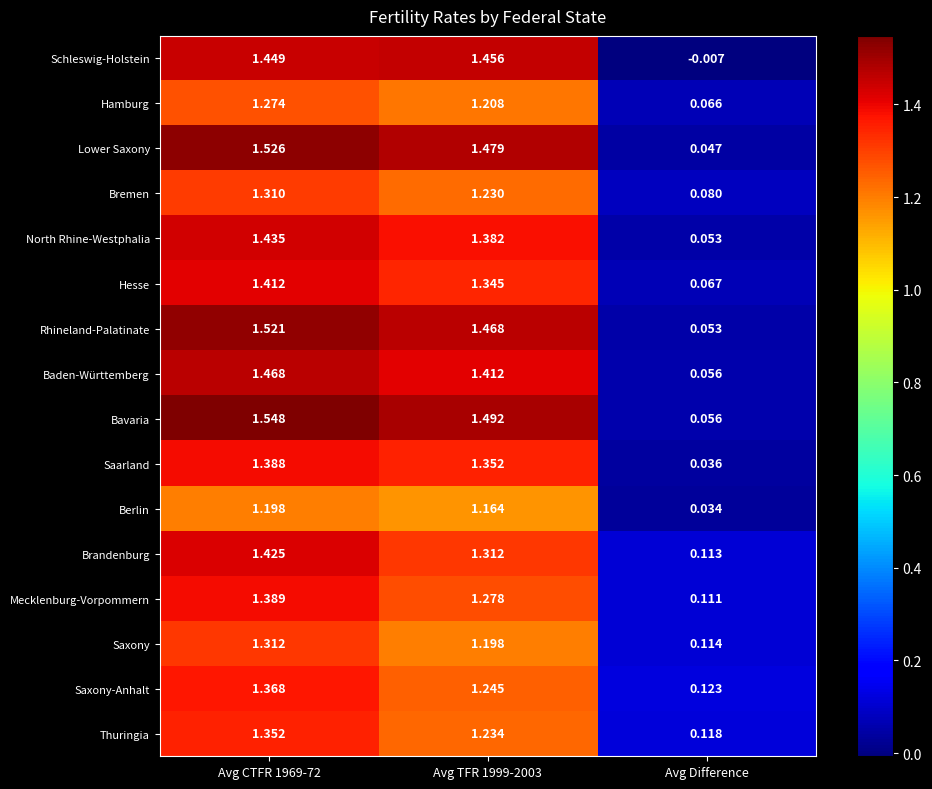

Which series has the largest range (max minus min)?

Bavaria